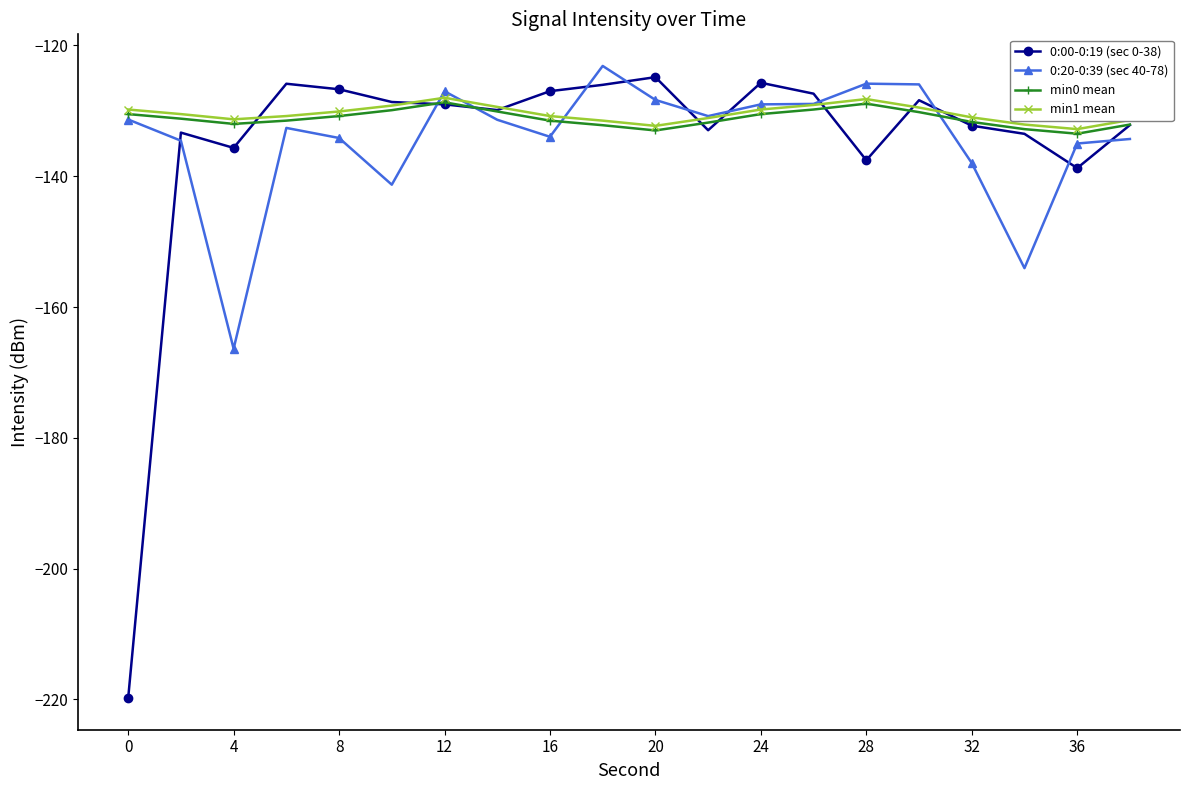

True or false: min0 mean has more than 0 points higher than both neighbors.

True